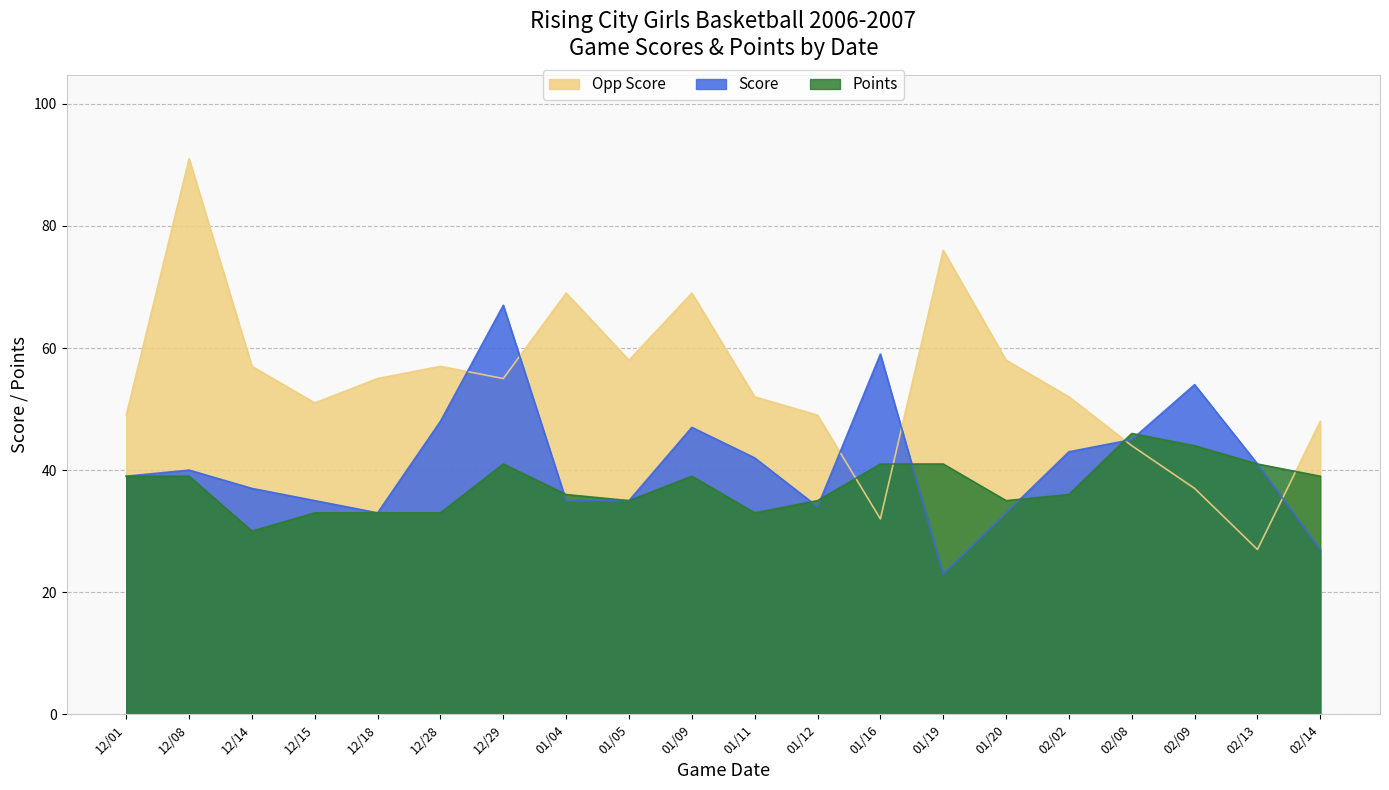

The Score series shows 33 at 12/18. True or false?

True